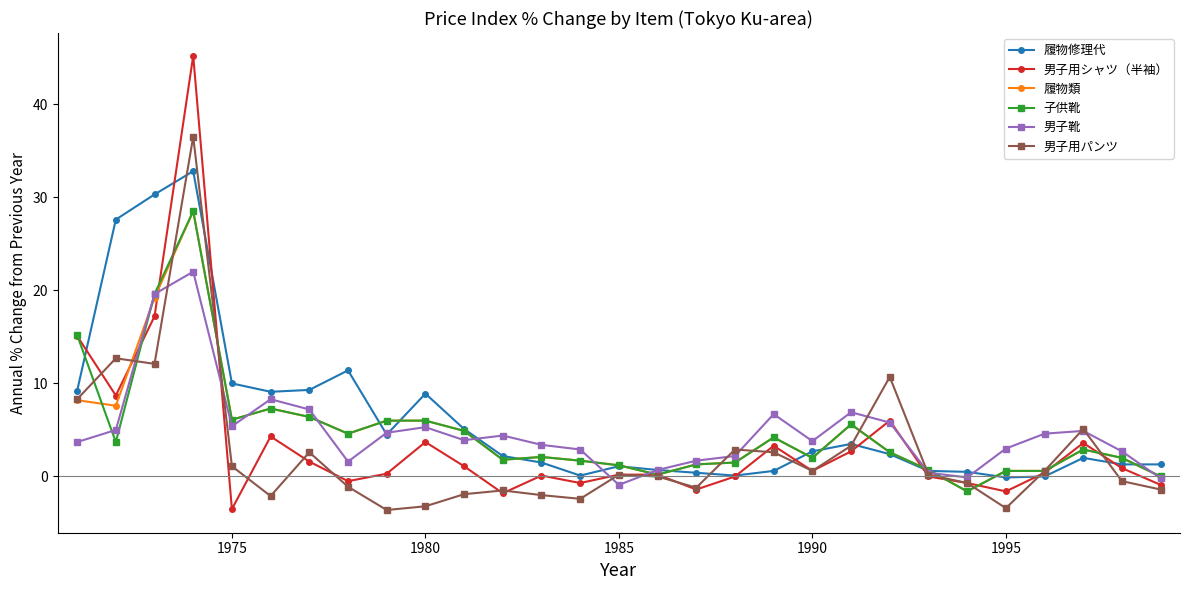

What is the value of the 子供靴 point at the 2nd from the left?

3.7